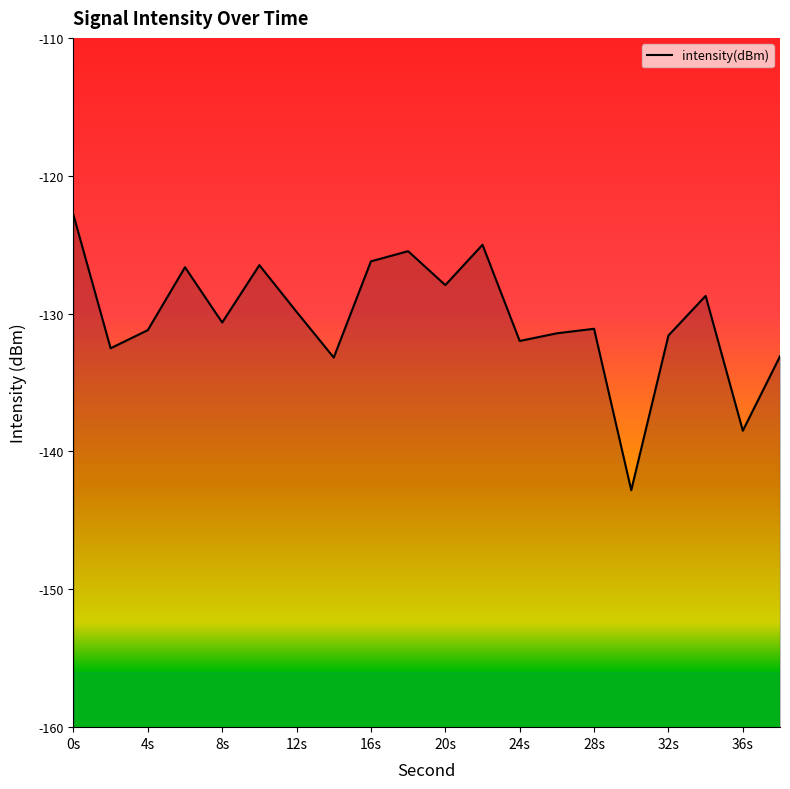

What is the change in value from 4 to 6?

+4.6